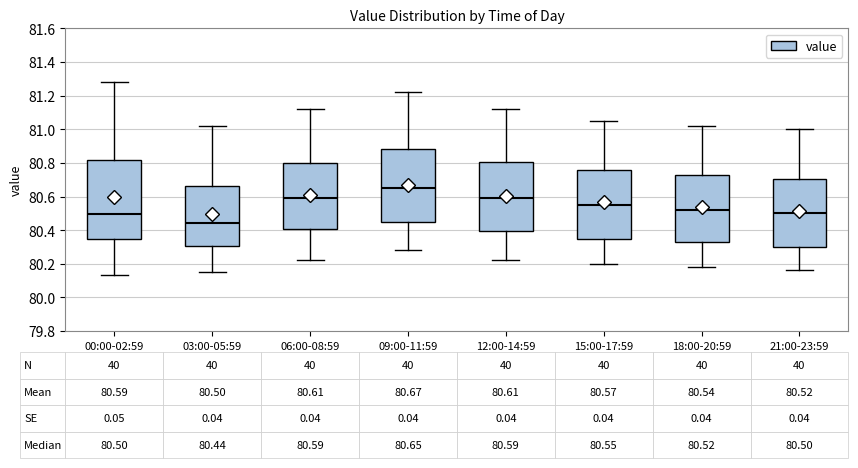

Which box is the tallest, from its lower edge to its upper edge?

00:00-02:59